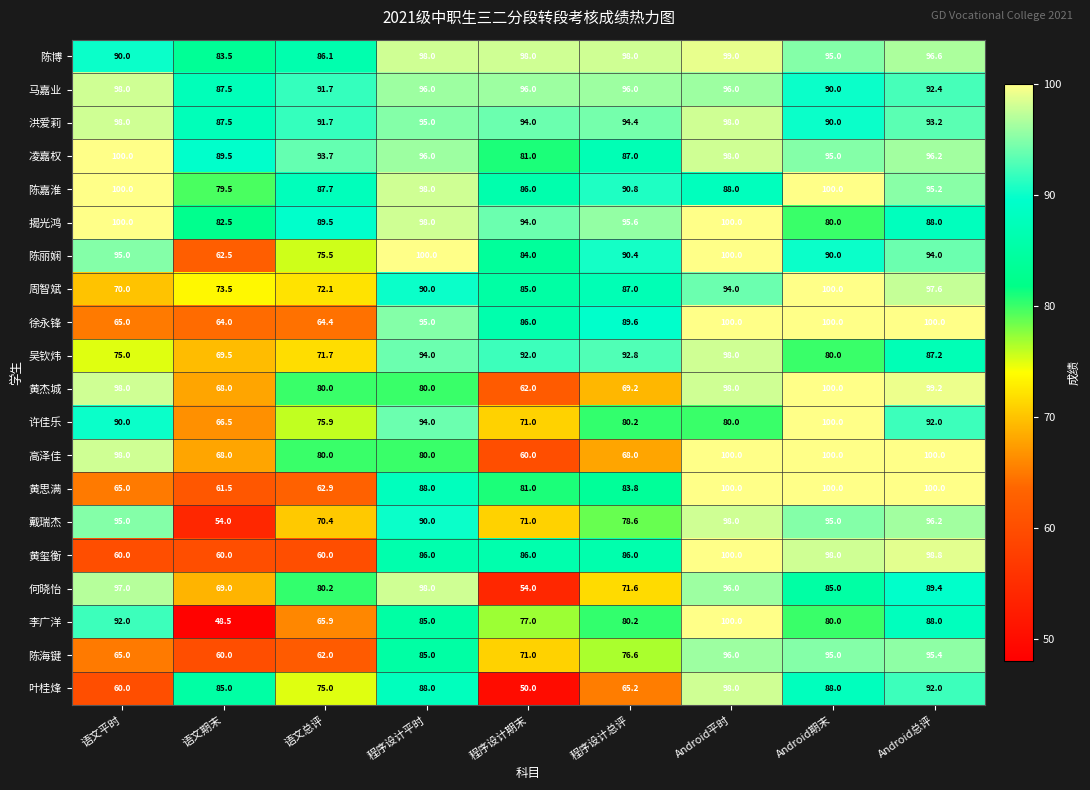

Which series has the widest spread of values?

李广洋